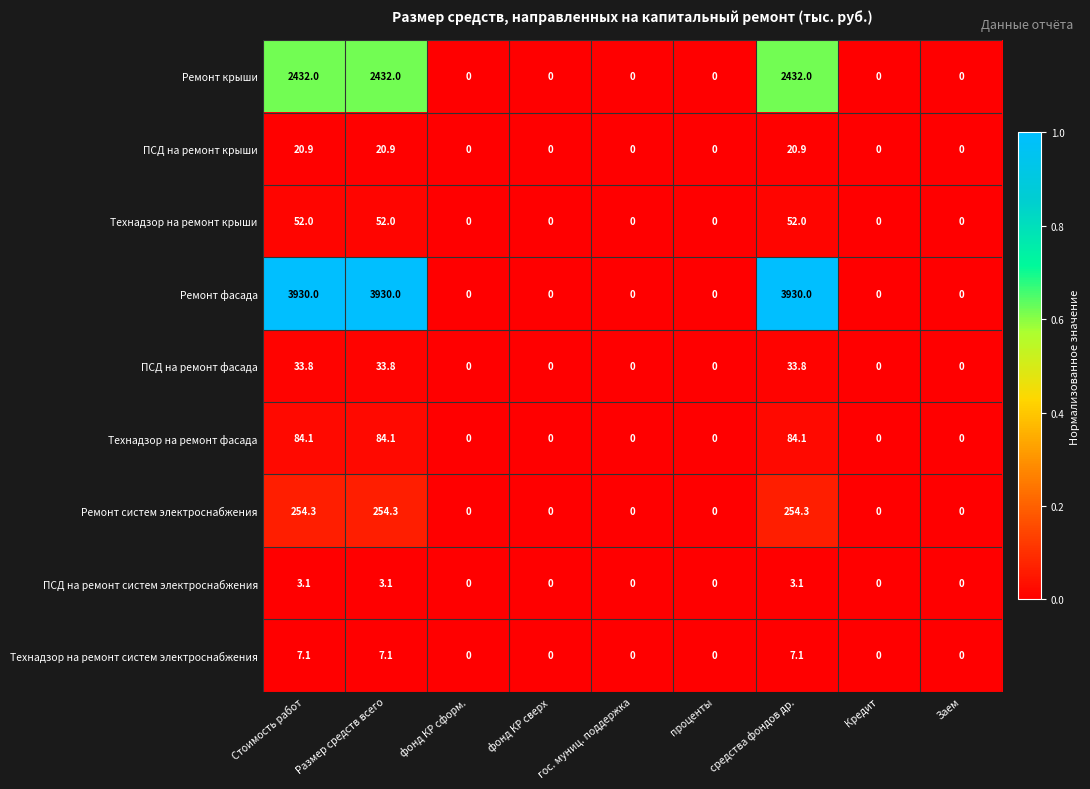

What is the sum of all ПСД на ремонт систем электроснабжения values?

9.3